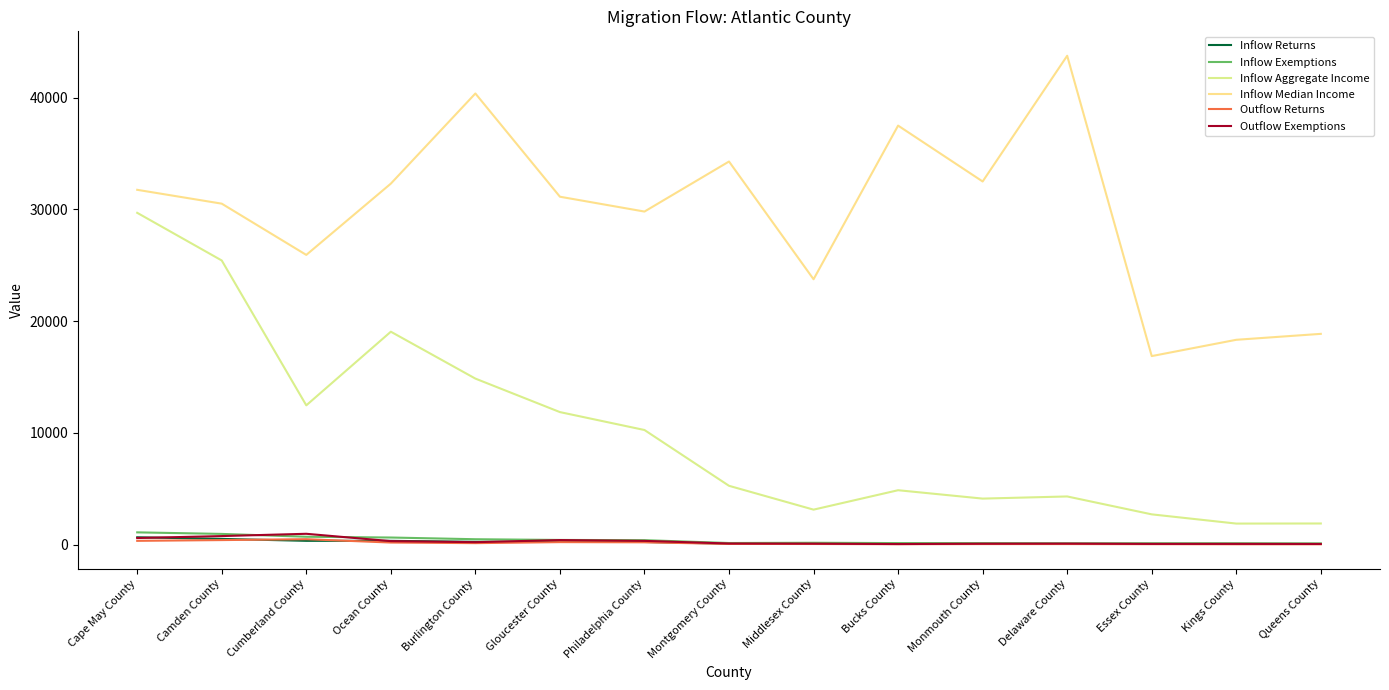

Which series has the largest range (max minus min)?

Inflow Aggregate Income